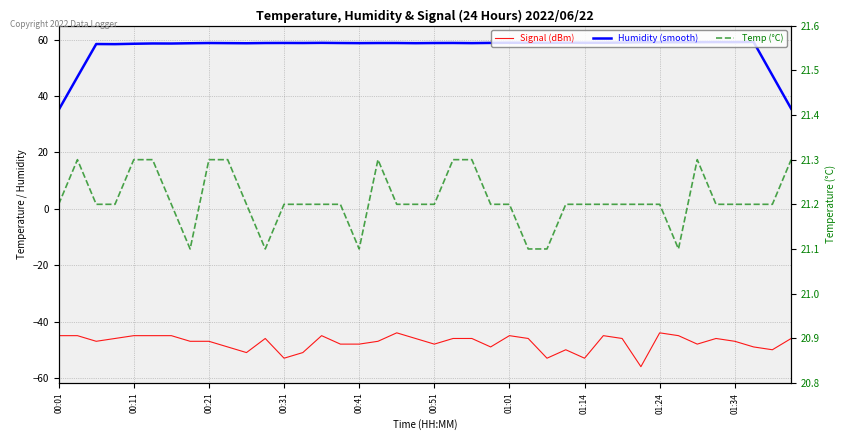

Rank the series by their maximum value, from highest to lowest.

Humidity (smooth), Temp (°C), Signal (dBm)